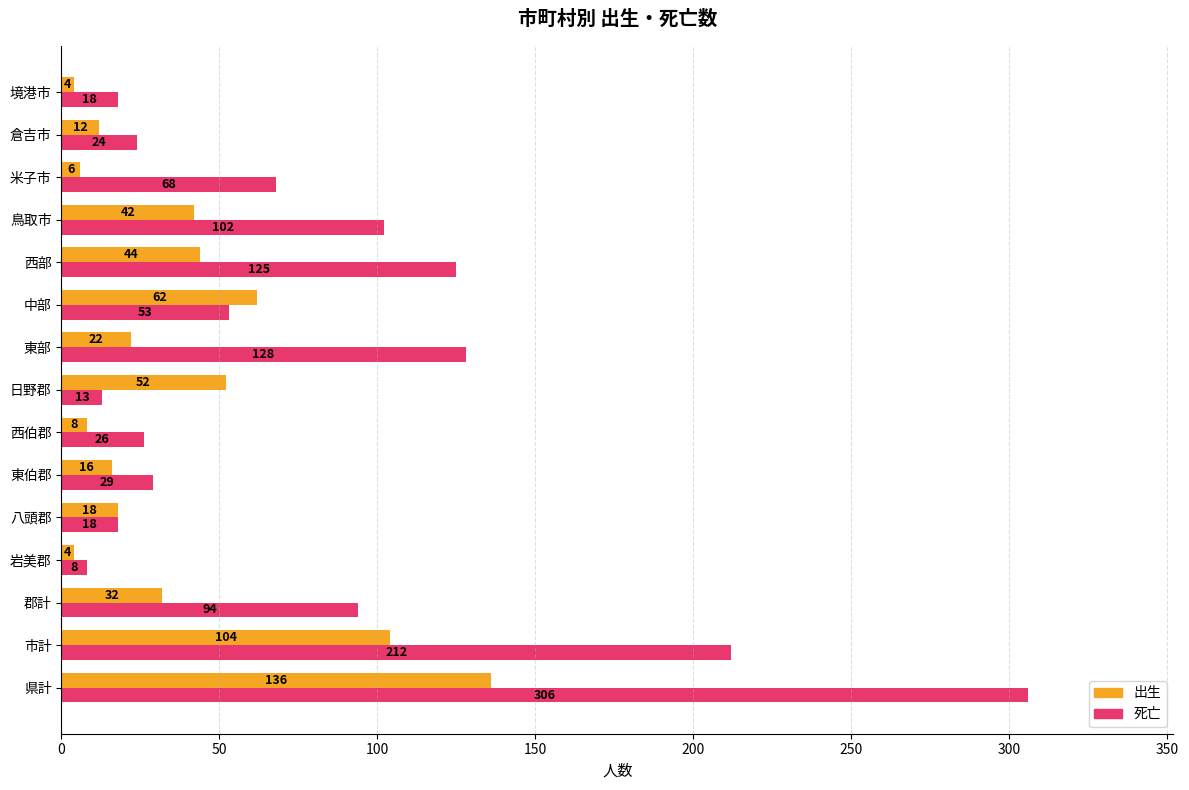

What are all the series names shown in the legend?

出生, 死亡